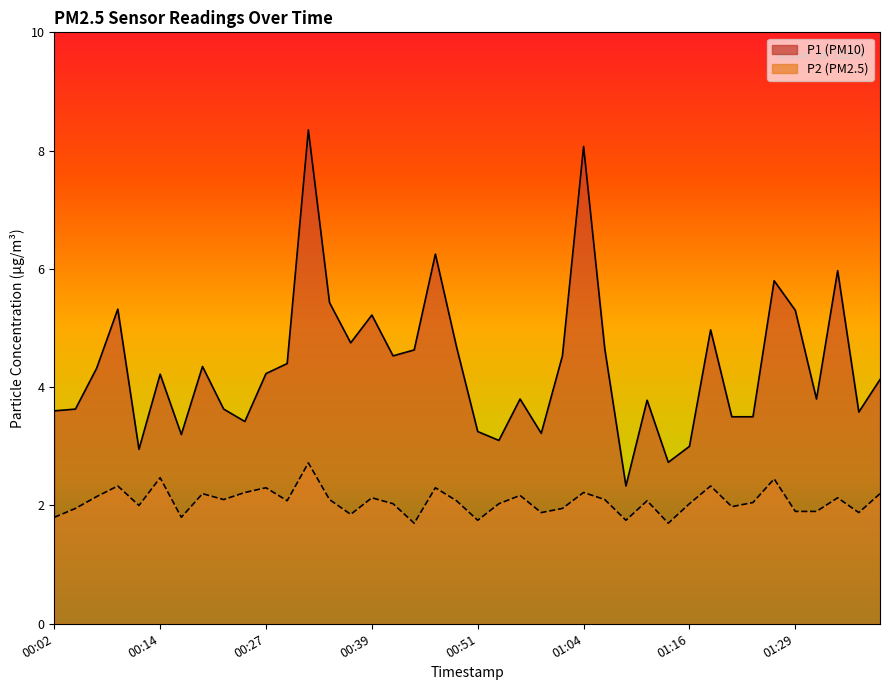

Is the value of P2 at 00:27 greater than the value of P1 at 00:49?

No